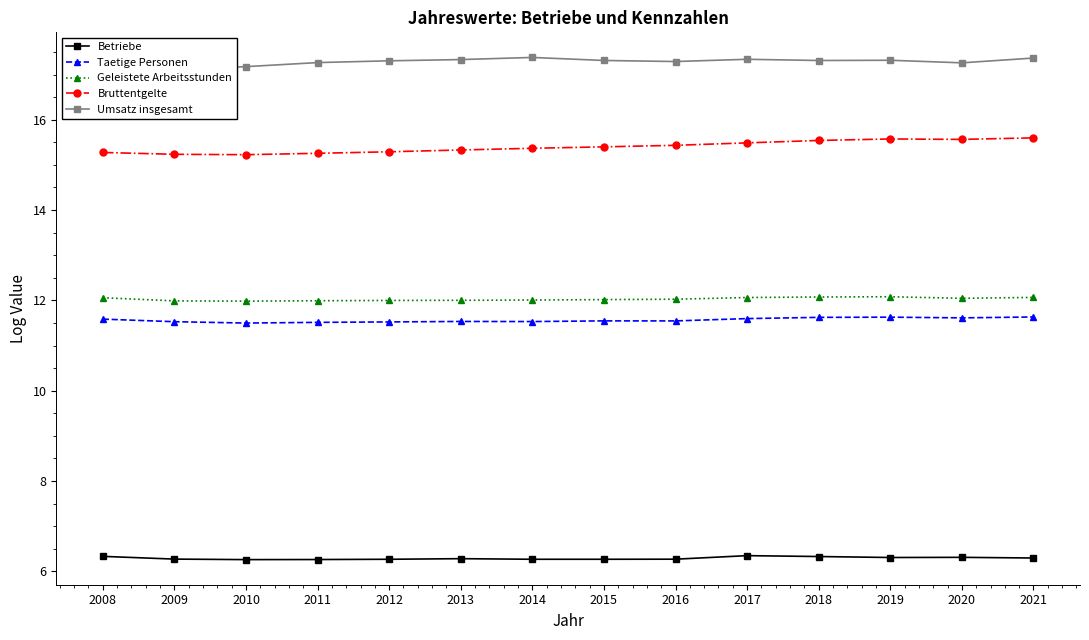

Where is the first local maximum for Geleistete Arbeitsstunden?

2019